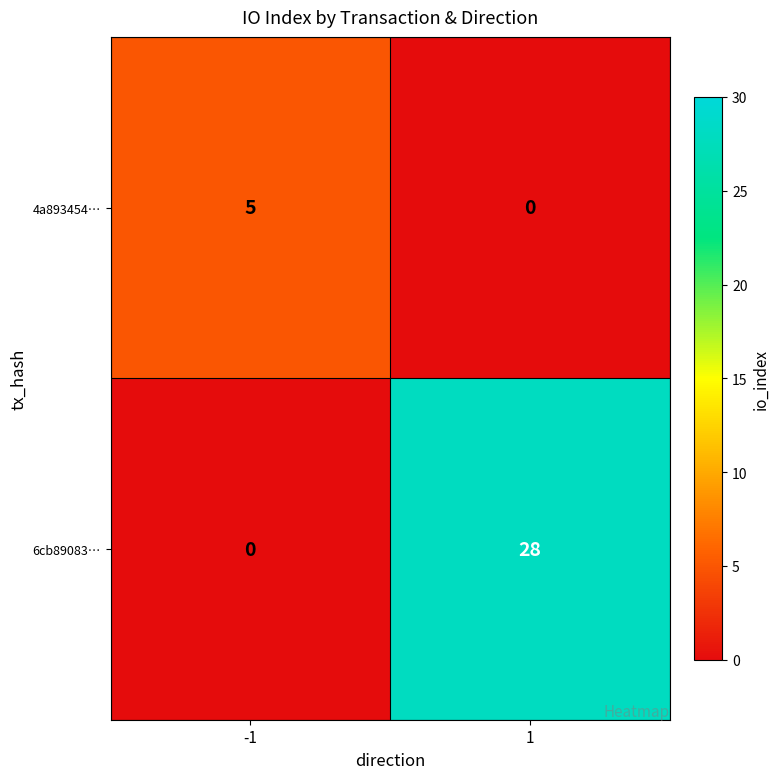

Between -1 and 1, which series saw the biggest shift?

6cb89083…